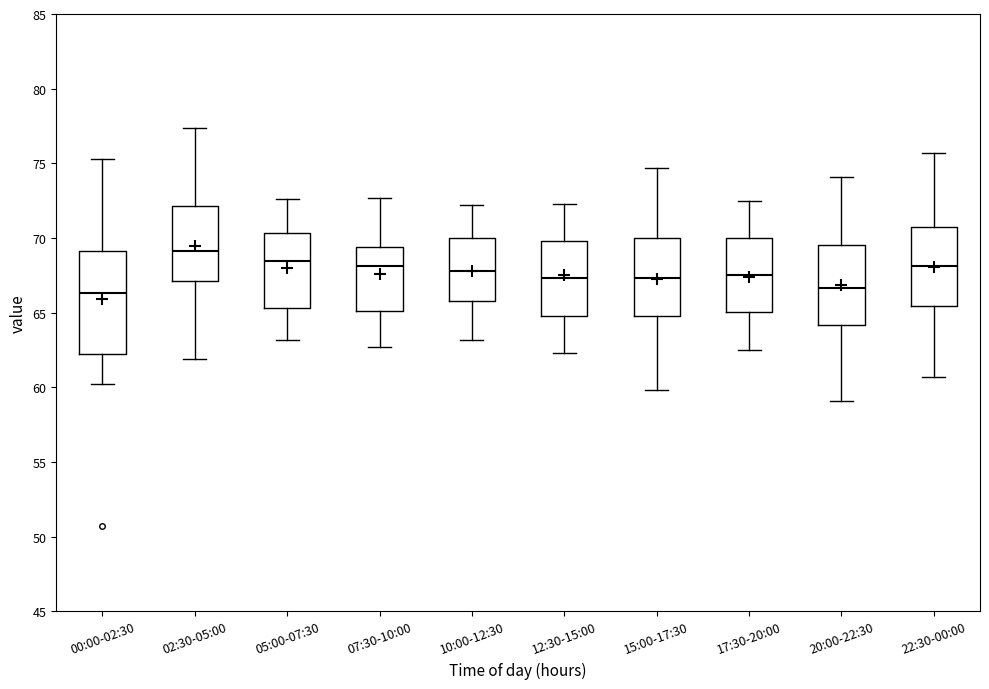

Reading left to right, read every box against the y-axis: the position of its median line, the range the box covers, and the ends of its whiskers. The values are not printed on the chart, so give them approximately, as read against the axis.

00:00-02:30: median 66.5, box 62.0 to 69.0, whiskers 60.0 to 75.5
02:30-05:00: median 69.0, box 67.0 to 72.0, whiskers 62.0 to 77.5
05:00-07:30: median 68.5, box 65.5 to 70.5, whiskers 63.0 to 72.5
07:30-10:00: median 68.0, box 65.0 to 69.5, whiskers 62.5 to 72.5
10:00-12:30: median 68.0, box 66.0 to 70.0, whiskers 63.0 to 72.0
12:30-15:00: median 67.5, box 65.0 to 70.0, whiskers 62.5 to 72.5
15:00-17:30: median 67.5, box 65.0 to 70.0, whiskers 60.0 to 74.5
17:30-20:00: median 67.5, box 65.0 to 70.0, whiskers 62.5 to 72.5
20:00-22:30: median 66.5, box 64.0 to 69.5, whiskers 59.0 to 74.0
22:30-00:00: median 68.0, box 65.5 to 71.0, whiskers 60.5 to 75.5